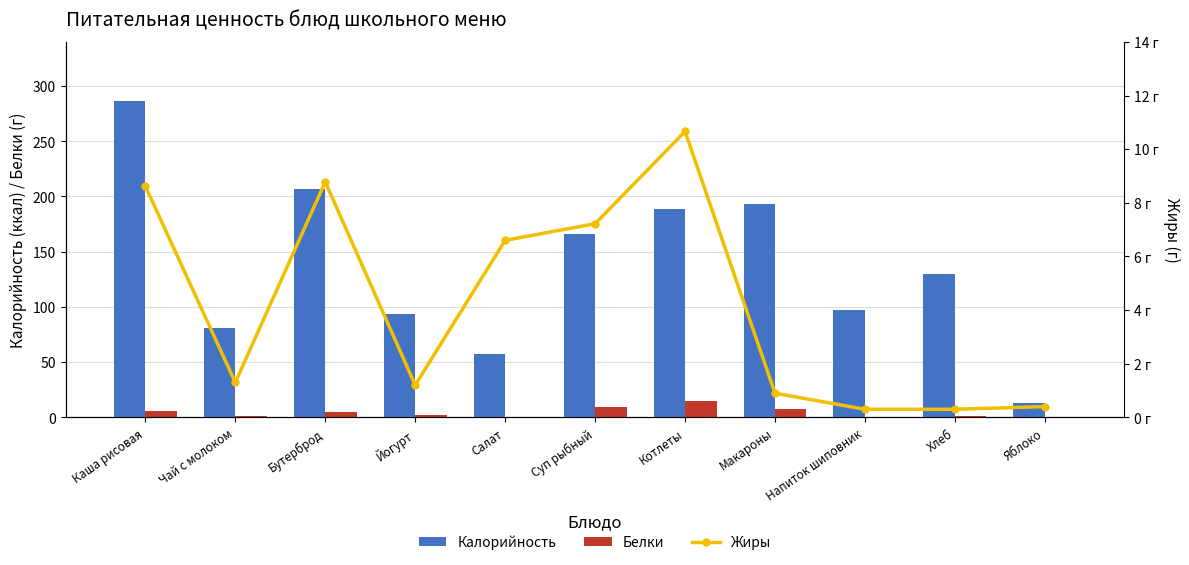

How many data points in Калорийность are above 129?

6